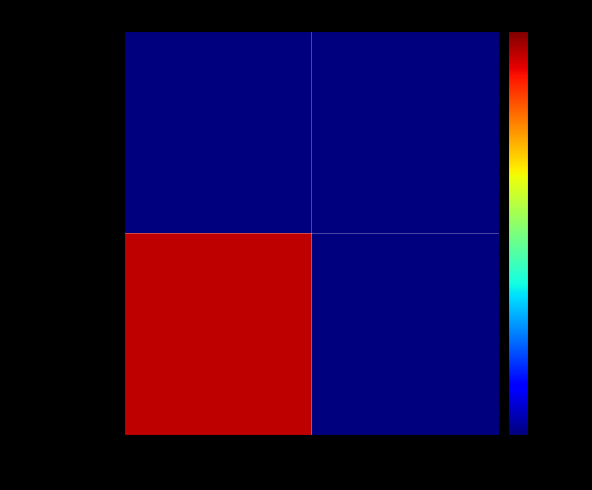

At which category is the sum across all series the highest?

-1